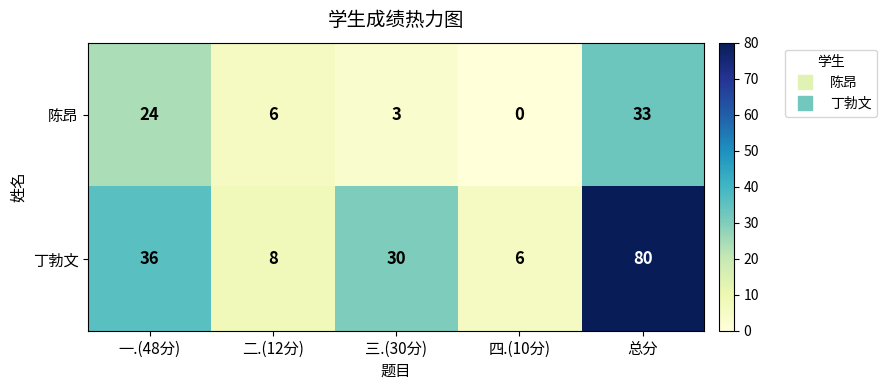

Count the number of categories in the chart.

5